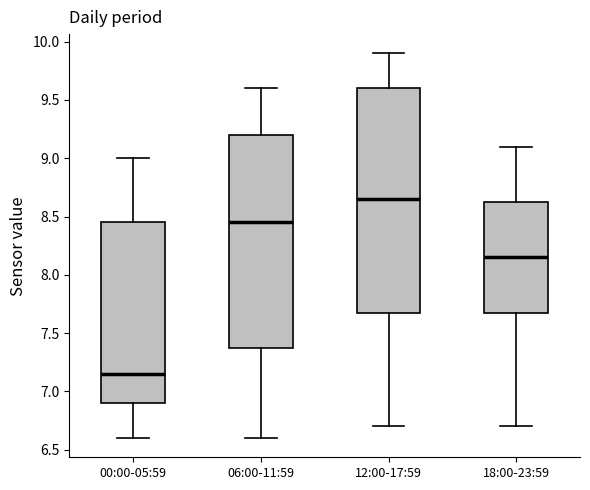

Which box has the lowest median line?

00:00-05:59